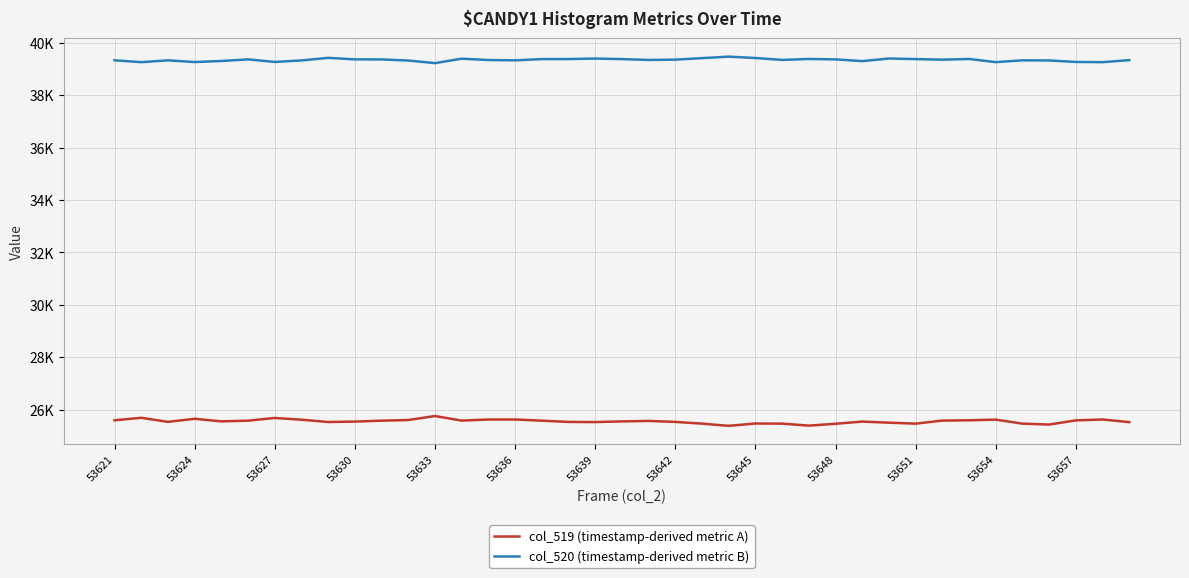

True or false: col_520 (timestamp-derived metric B) and col_519 (timestamp-derived metric A) cross at least once.

False